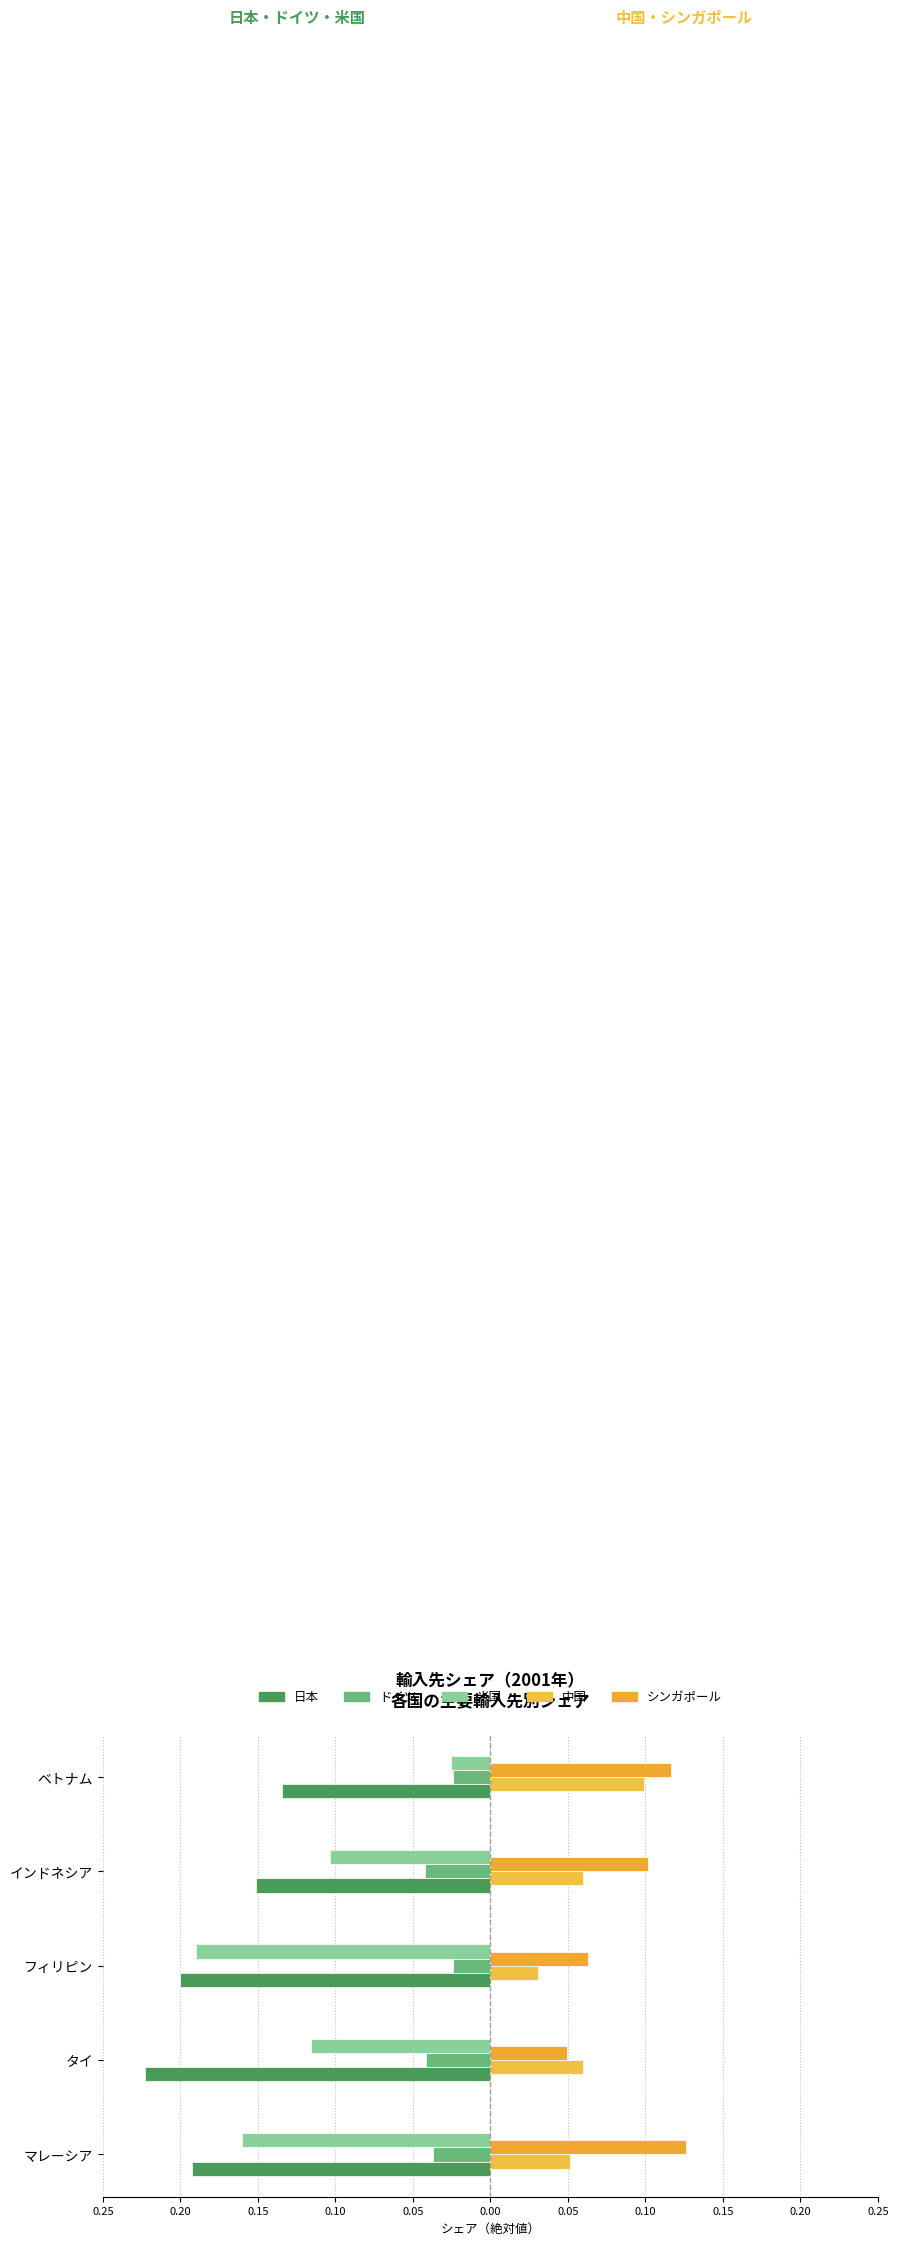

At how many categories does at least one series exceed 0?

5